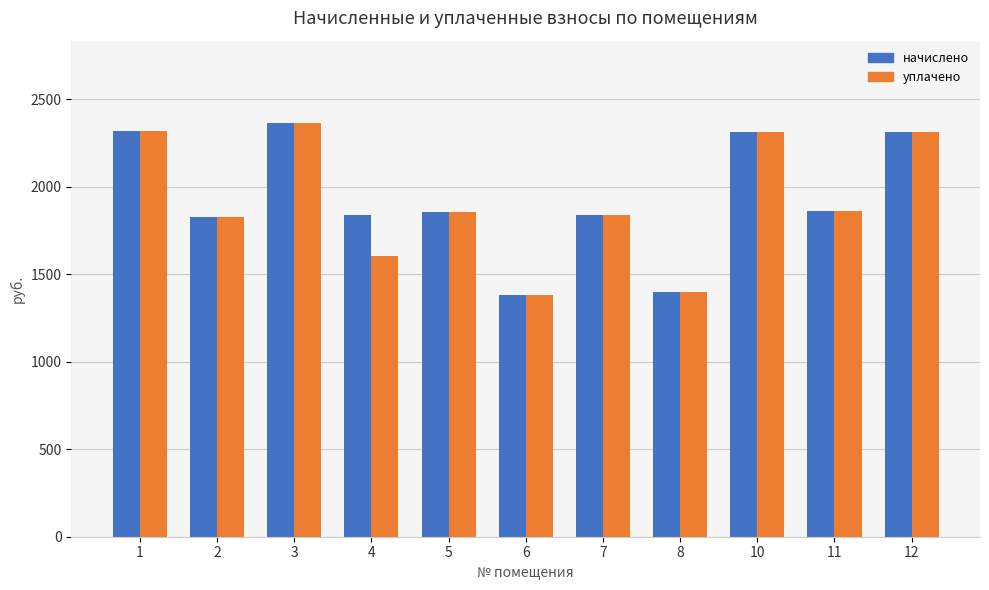

What is the difference between the уплачено values at 5 and 1?

463.3